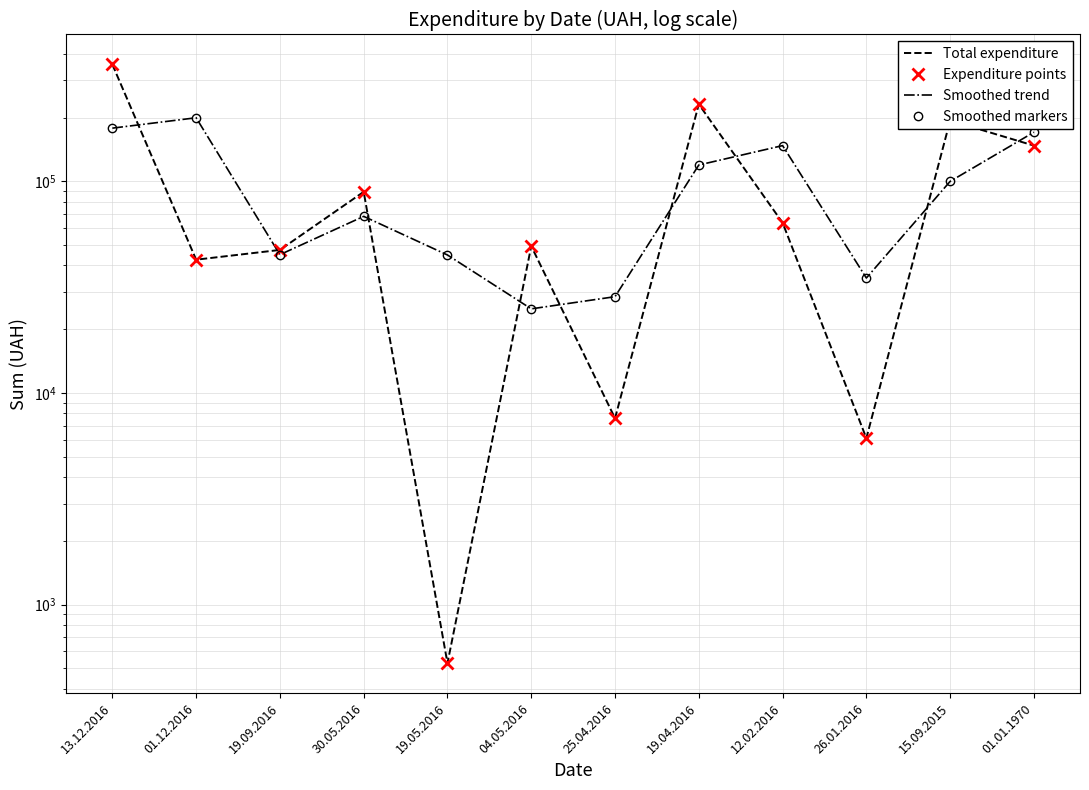

How many lines are shown in the chart?

4